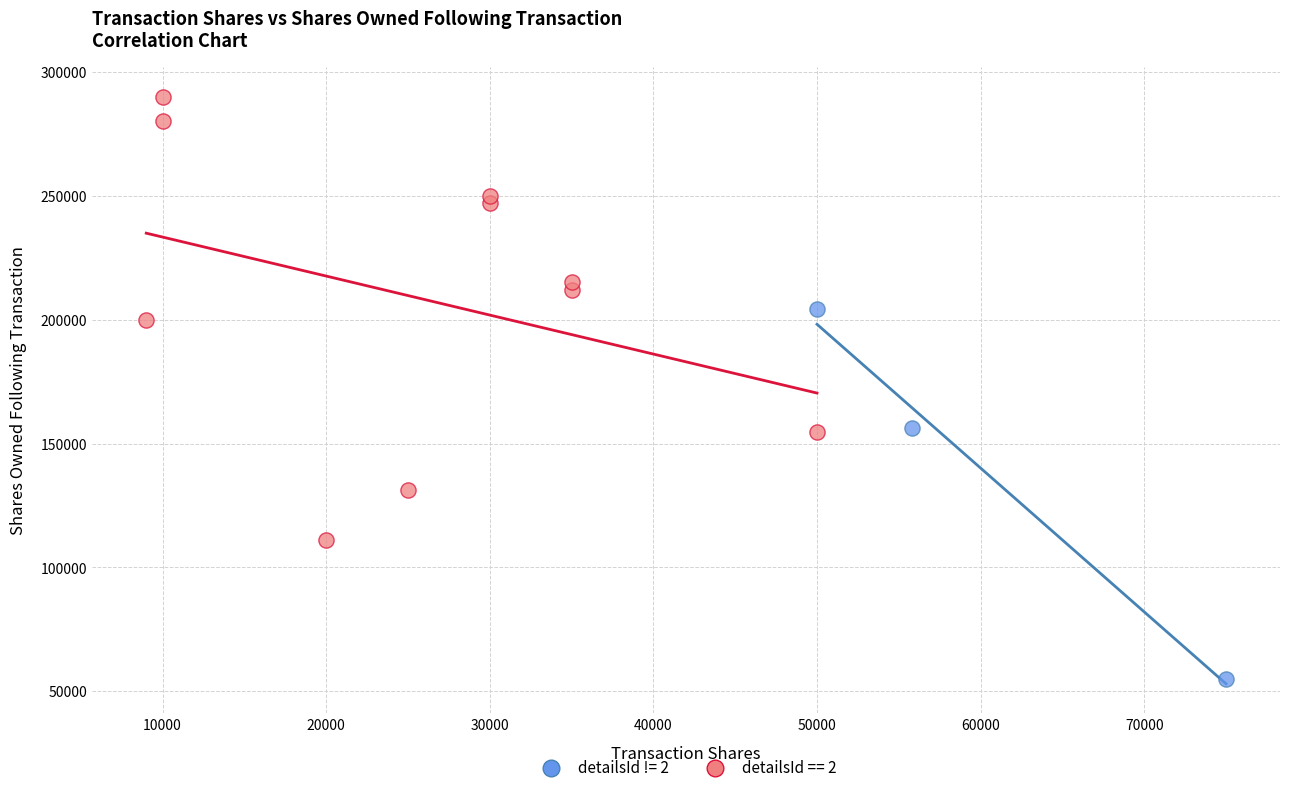

Which series has the widest spread of Y values?

detailsId == 2